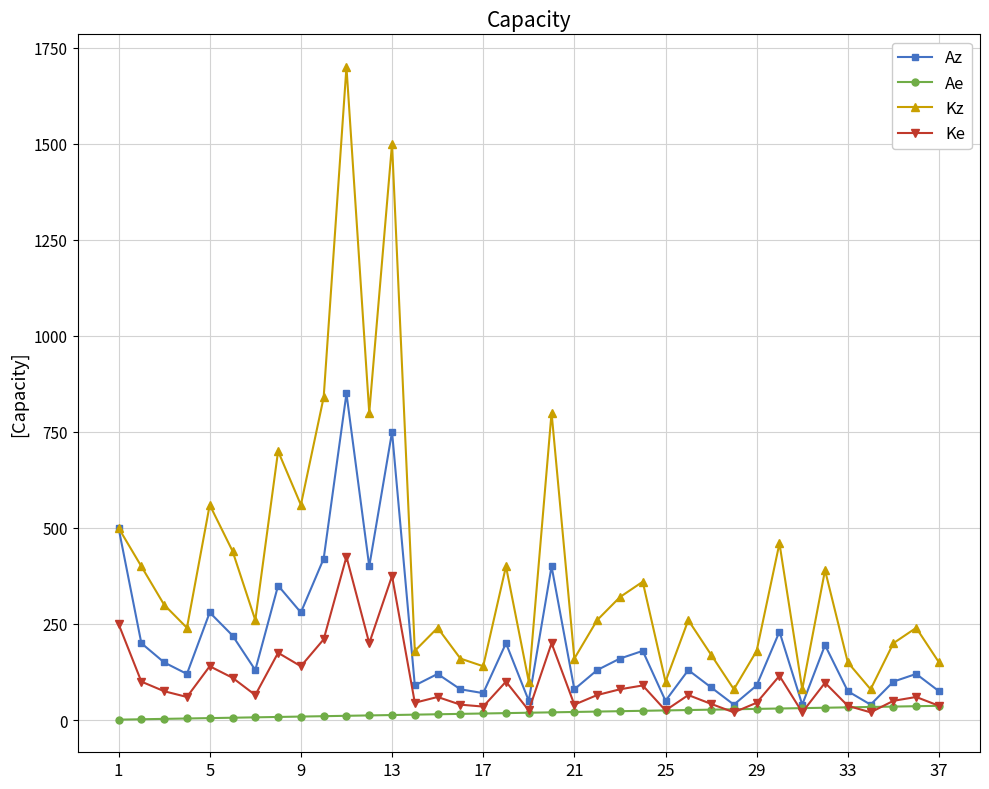

How many values in the Kz series are below 260?

17